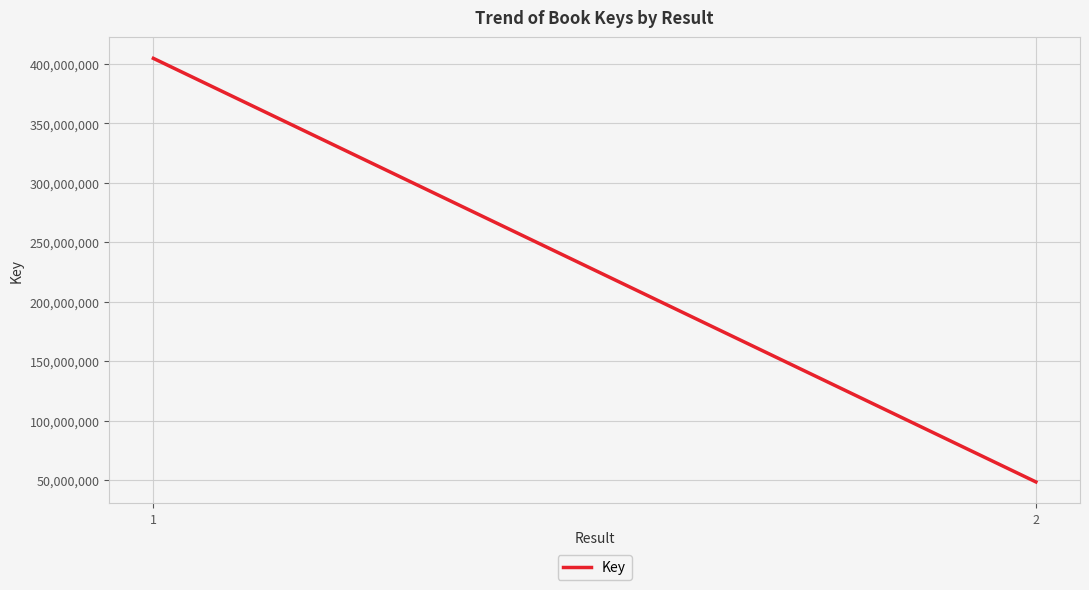

What is the difference between the maximum and minimum values?

356172979.0